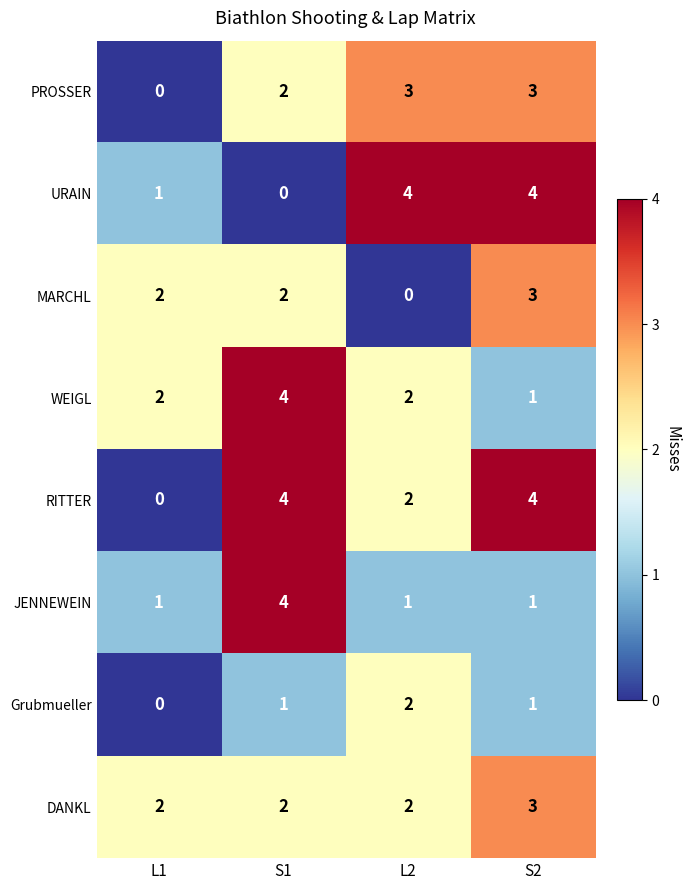

What is the sum of all Grubmueller values?

4